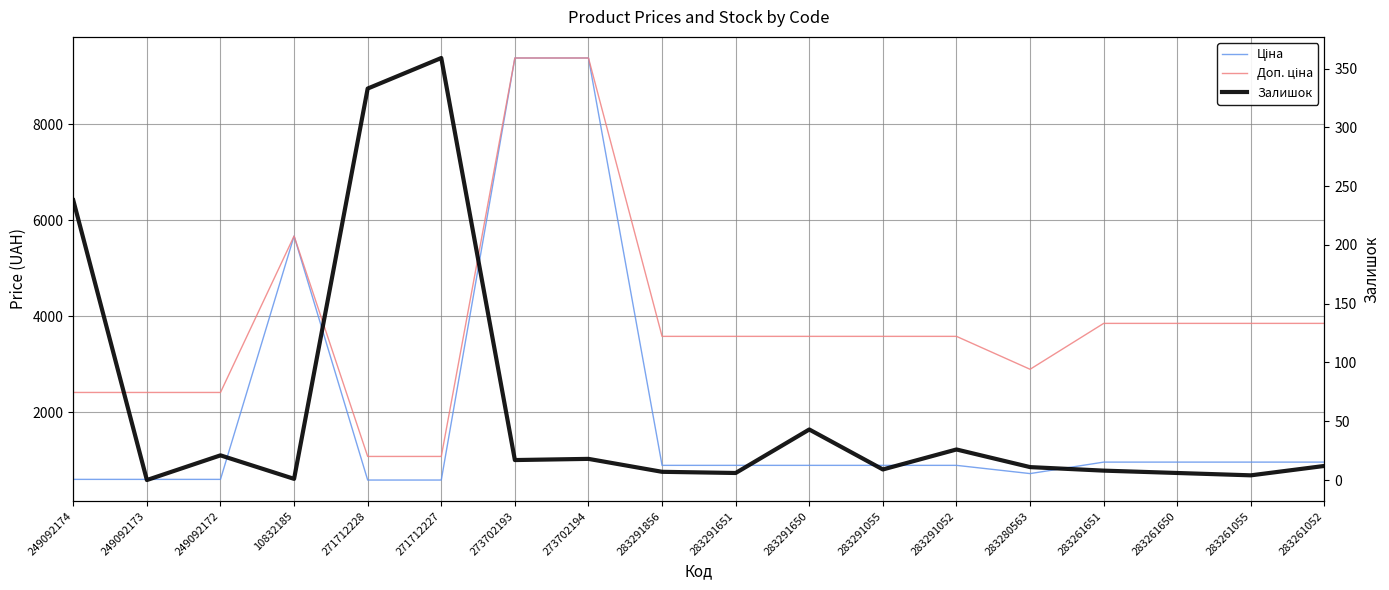

The value of Доп. ціна at 283261651 is 3854.0. True or false?

True